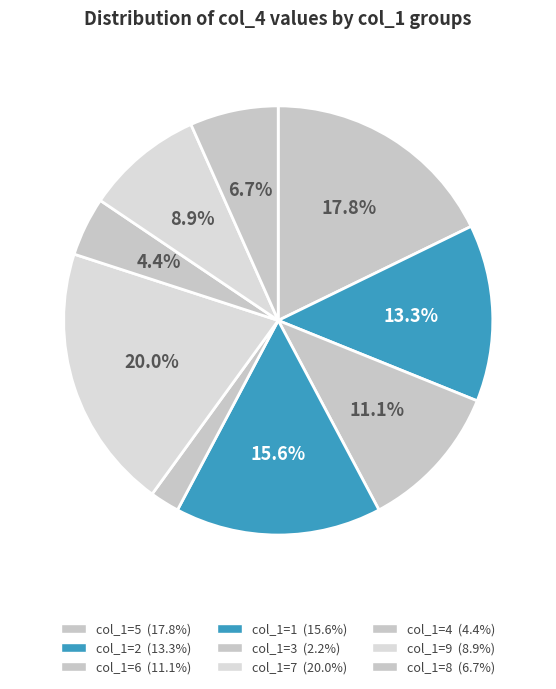

Does any single category account for the majority?

No